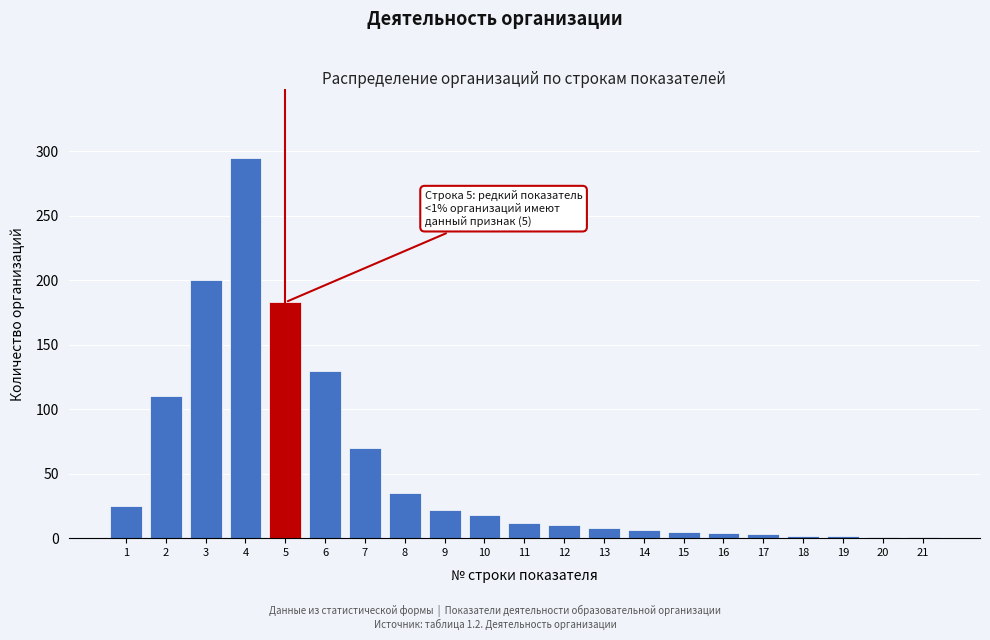

What is the change in value from 7 to 11?

-58